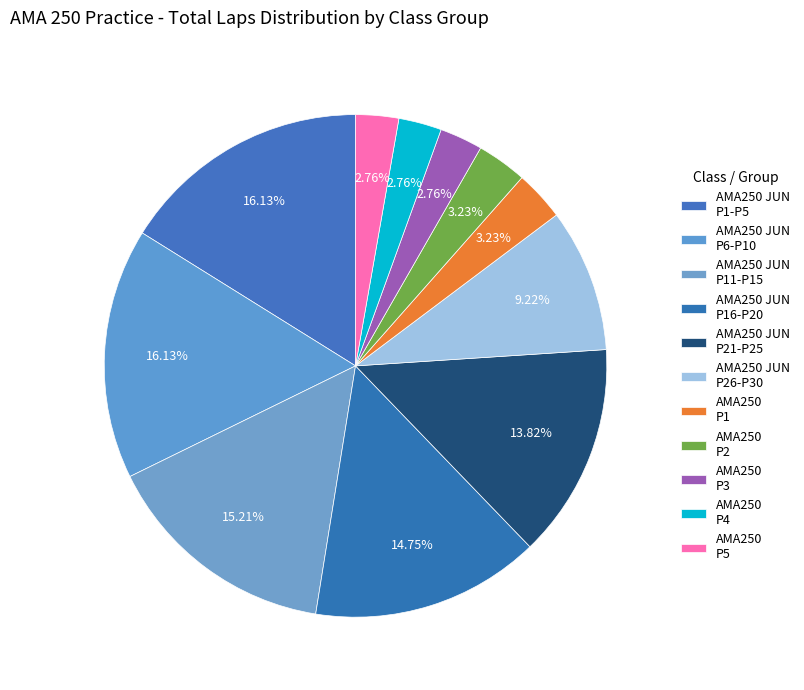

Count the number of slices in the pie.

11